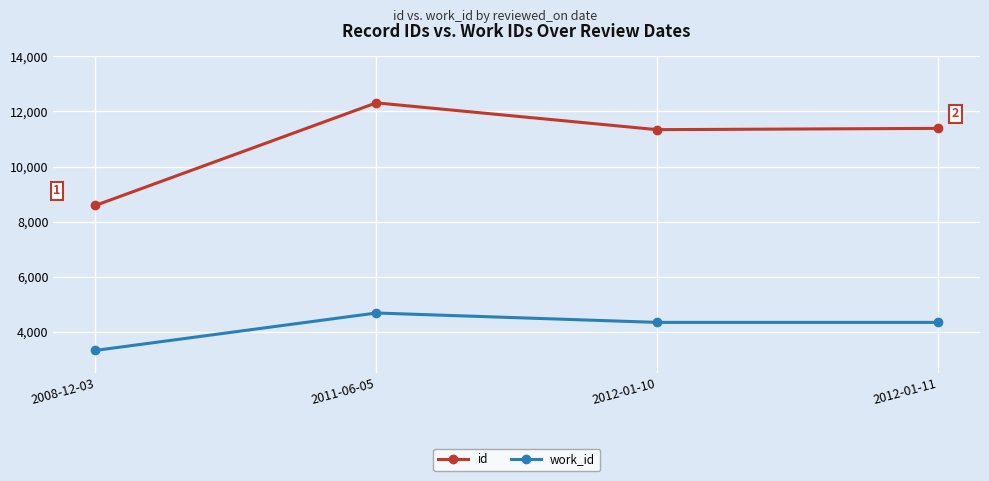

Which series has the widest spread of values?

id